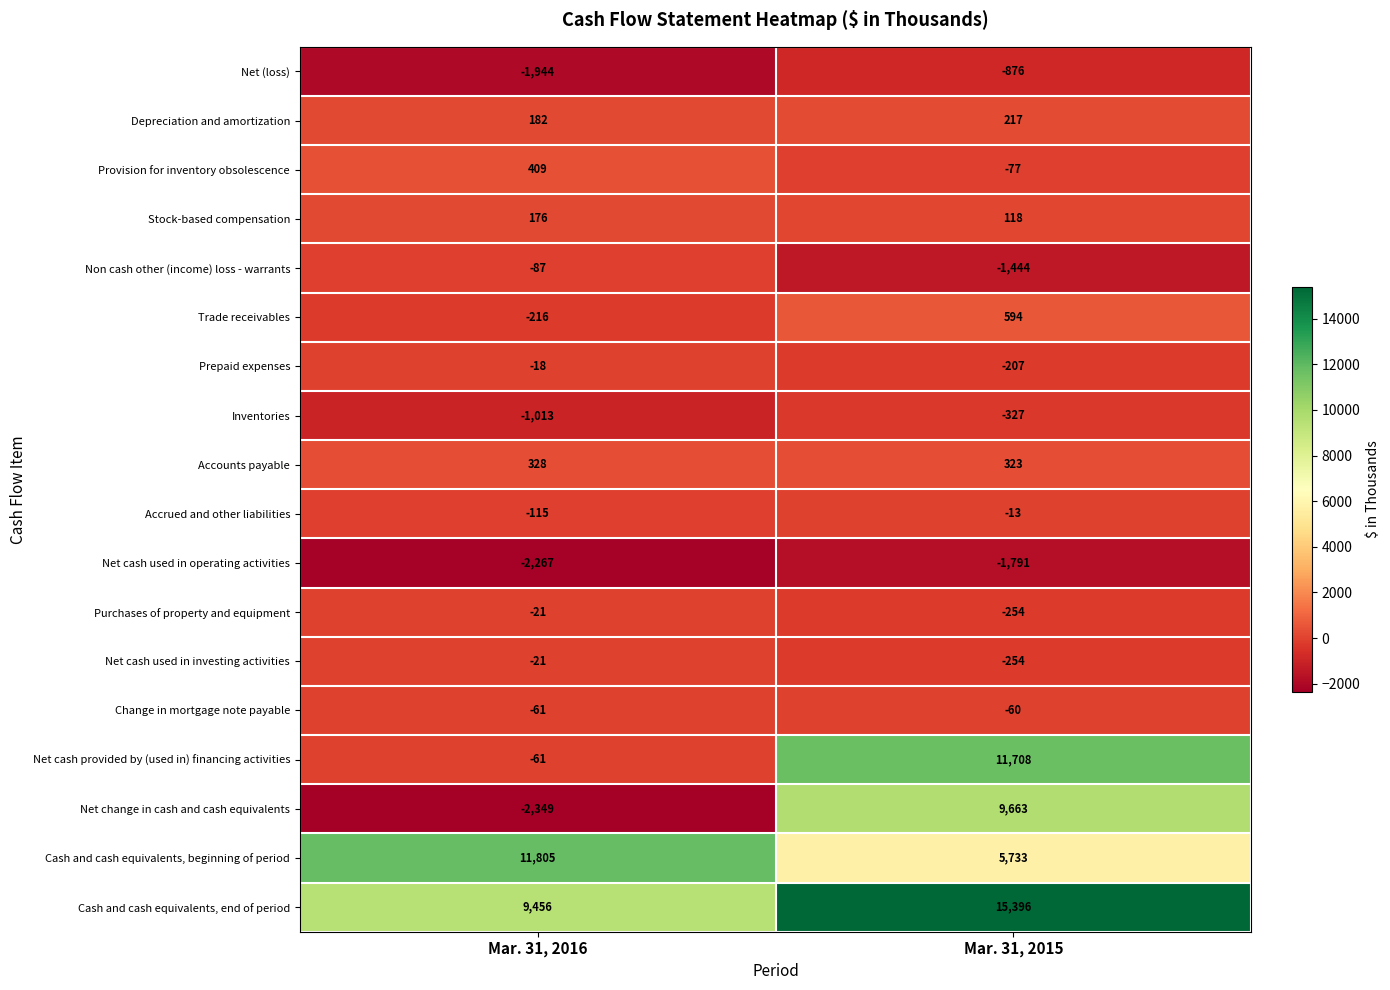

What is the total value across all series at Mar. 31, 2016?

14183